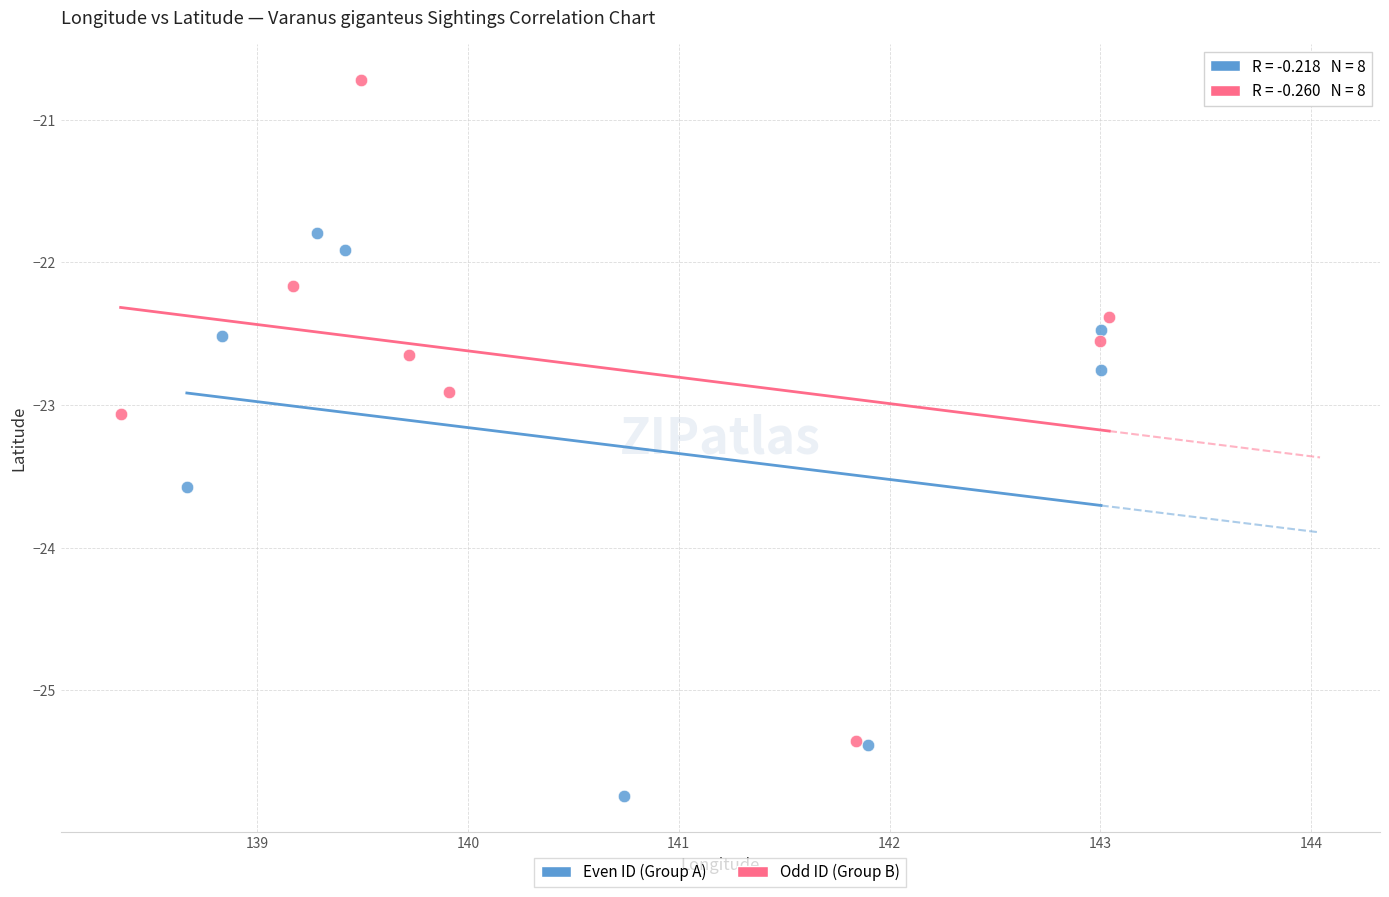

Which series contains the lowest Y value?

Even ID (Group A)